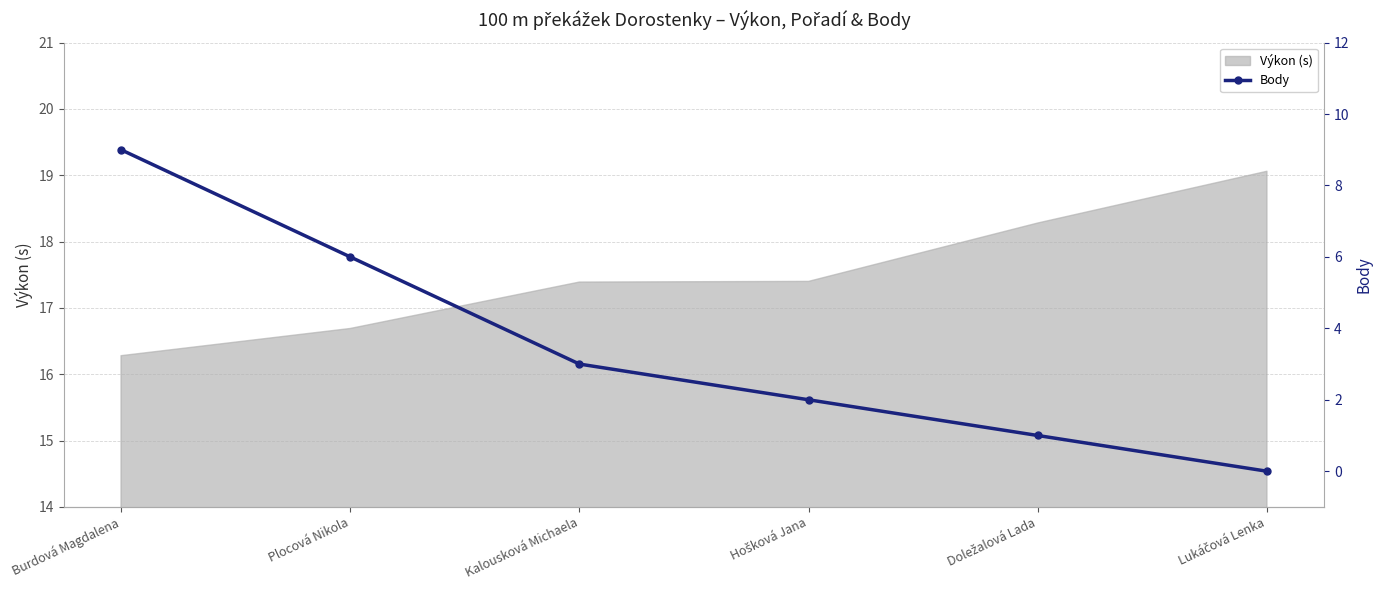

What is the label of the 2nd point from the left?

Plocová Nikola